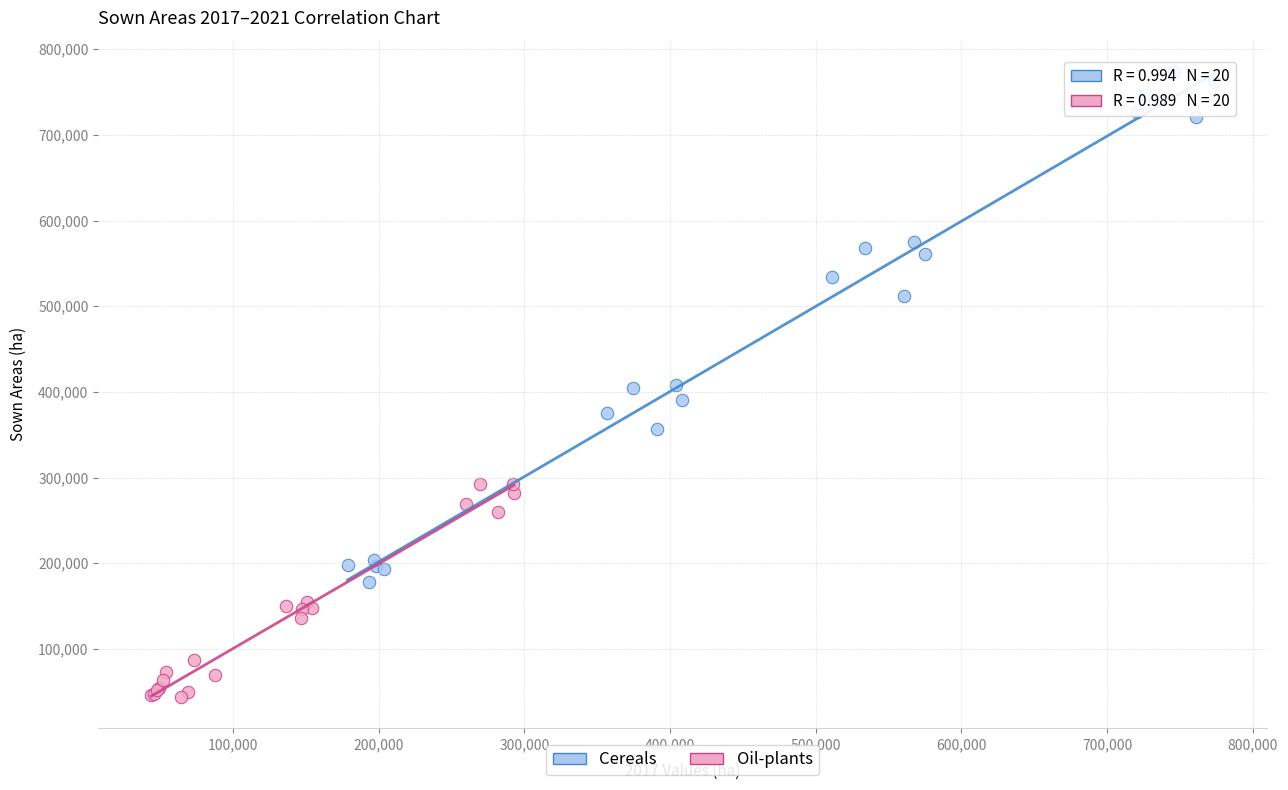

What are all the series names shown in the legend?

Cereals, Oil-plants